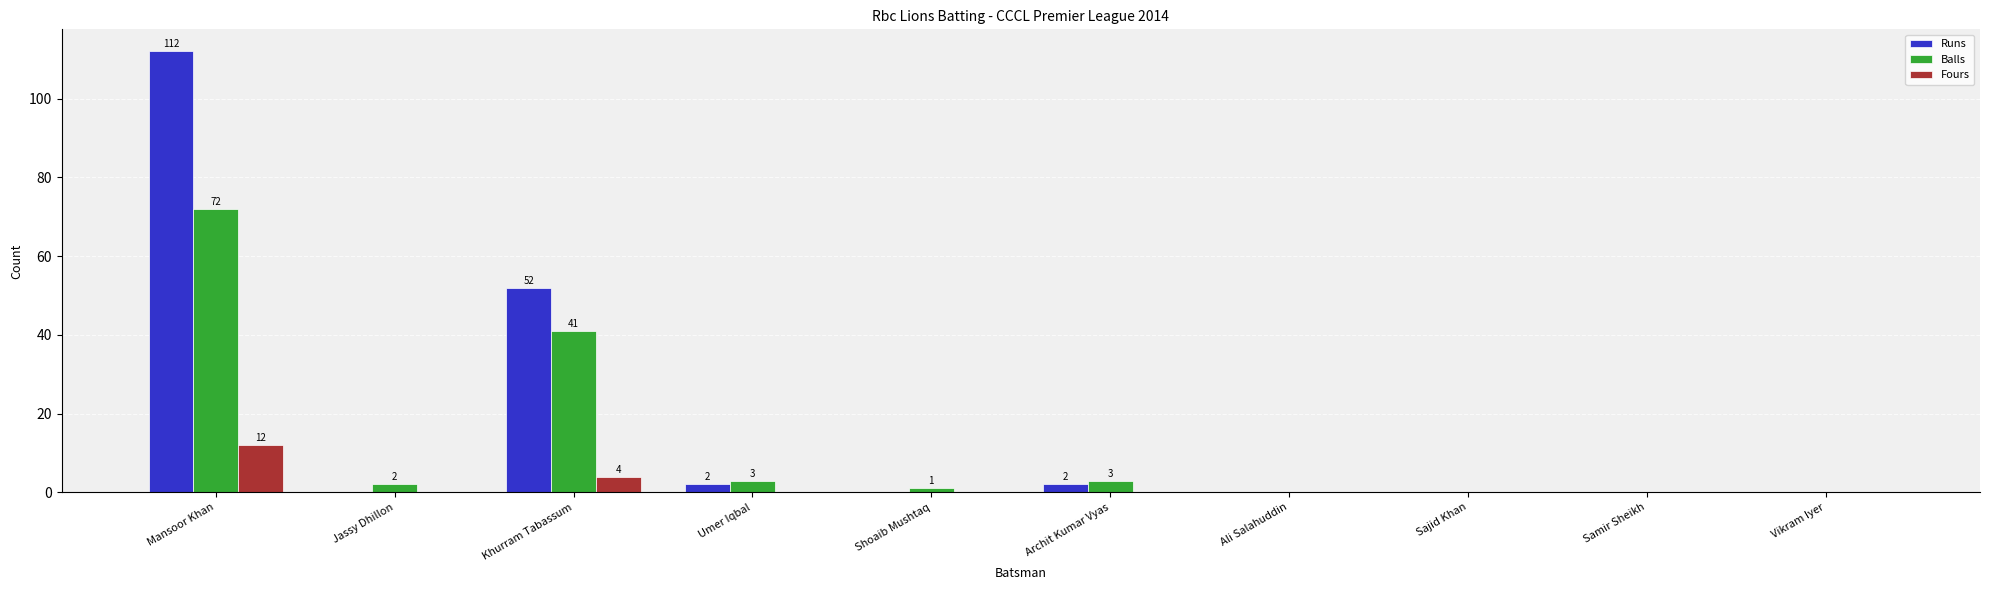

Reading left to right, what are all the values shown in this chart?

Runs: 112	0	52	2	0	2	0	0	0	0
Balls: 72	2	41	3	1	3	0	0	0	0
Fours: 12	0	4	0	0	0	0	0	0	0